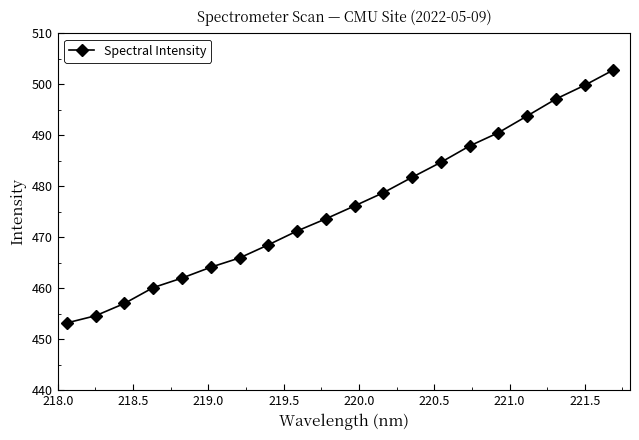

What is the maximum value shown in the chart?

502.8